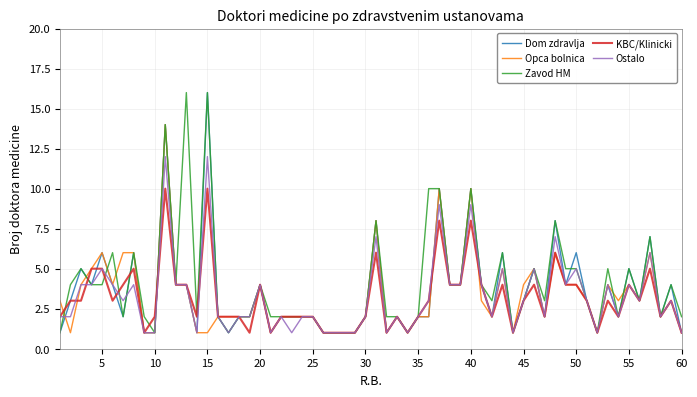

What is the highest value of the Opca bolnica series?

14